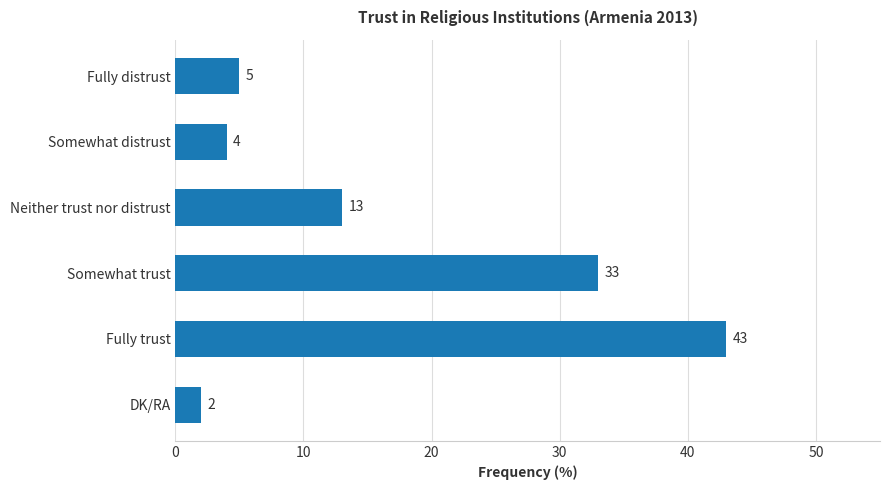

Is it true that the value at Somewhat distrust is 2?

False